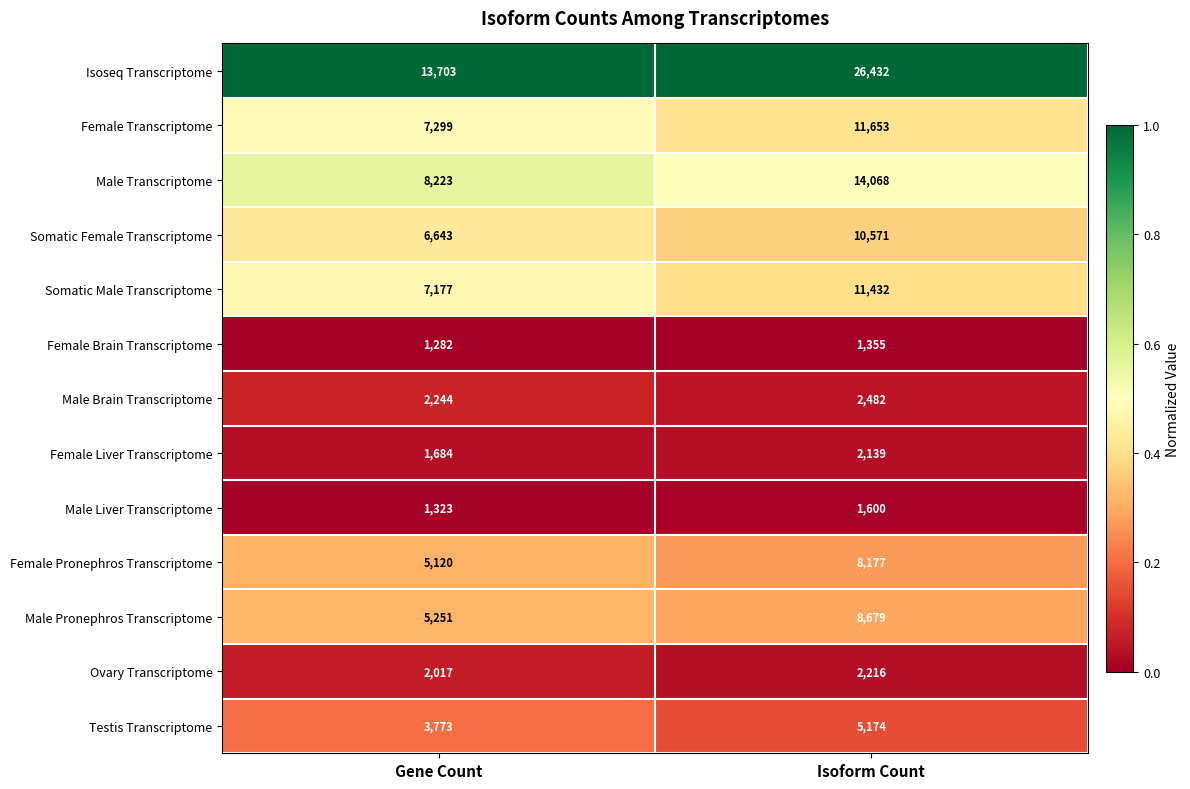

Reading left to right, extract all data points from this chart.

Isoseq Transcriptome: Gene Count=13703	Isoform Count=26432
Female Transcriptome: Gene Count=7299	Isoform Count=11653
Male Transcriptome: Gene Count=8223	Isoform Count=14068
Somatic Female Transcriptome: Gene Count=6643	Isoform Count=10571
Somatic Male Transcriptome: Gene Count=7177	Isoform Count=11432
Female Brain Transcriptome: Gene Count=1282	Isoform Count=1355
Male Brain Transcriptome: Gene Count=2244	Isoform Count=2482
Female Liver Transcriptome: Gene Count=1684	Isoform Count=2139
Male Liver Transcriptome: Gene Count=1323	Isoform Count=1600
Female Pronephros Transcriptome: Gene Count=5120	Isoform Count=8177
Male Pronephros Transcriptome: Gene Count=5251	Isoform Count=8679
Ovary Transcriptome: Gene Count=2017	Isoform Count=2216
Testis Transcriptome: Gene Count=3773	Isoform Count=5174